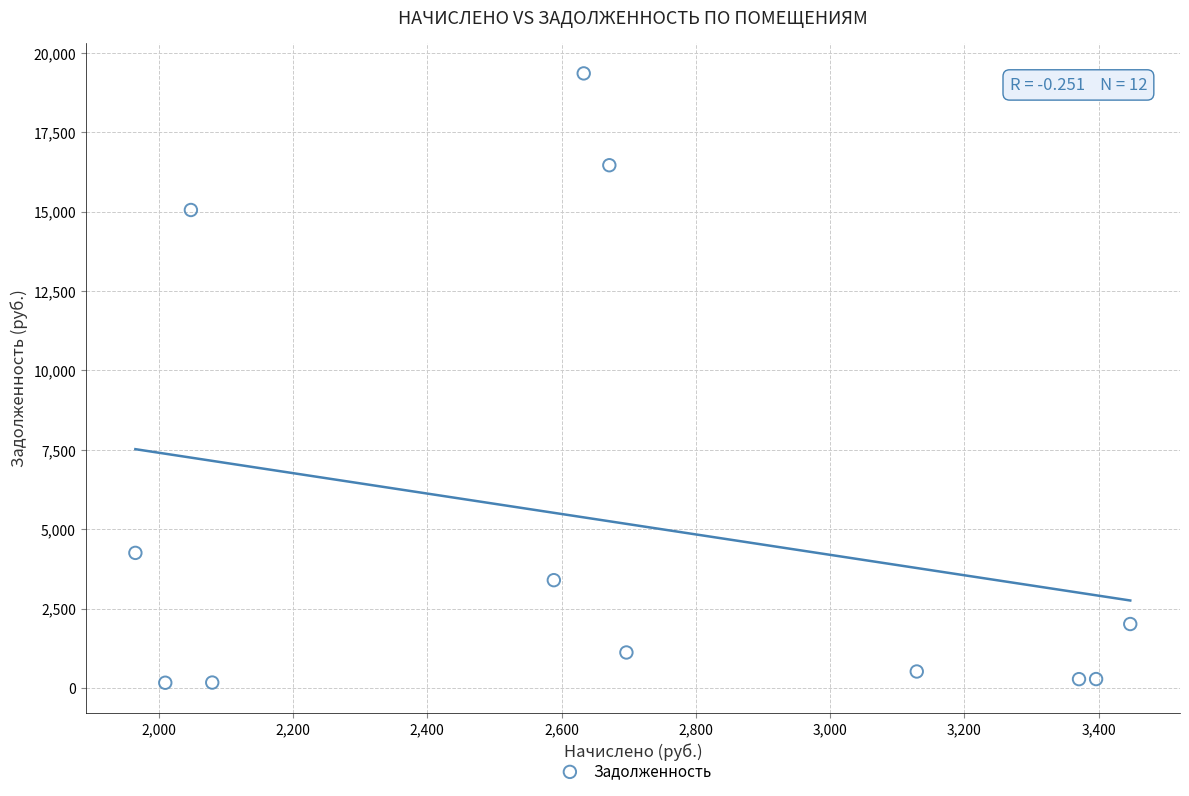

What is the average X value?

2669.6